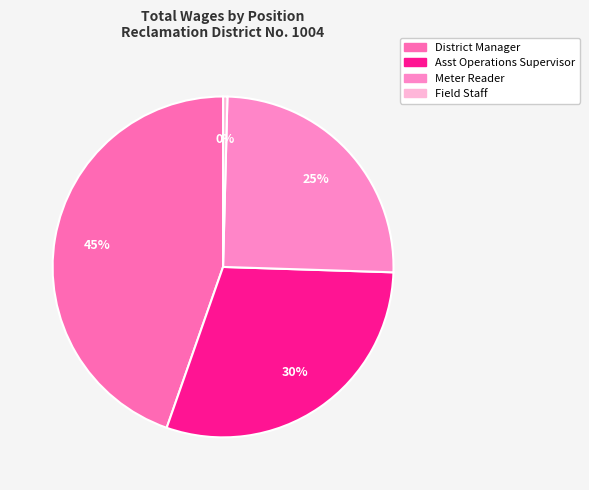

Combined, what portion of the pie is Meter Reader and Field Staff?

25.5%